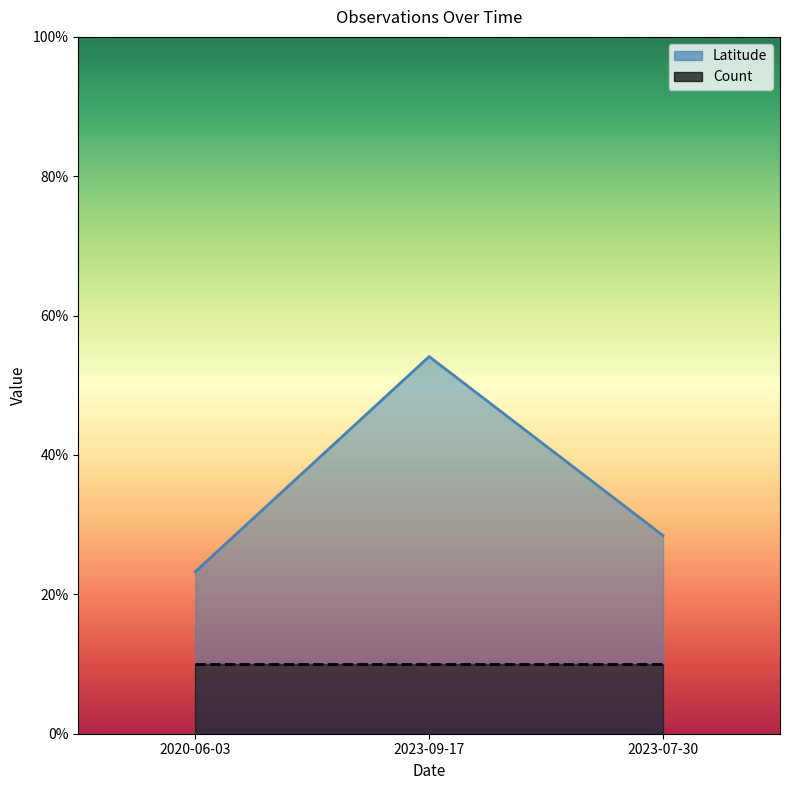

What is the average value?

35.3